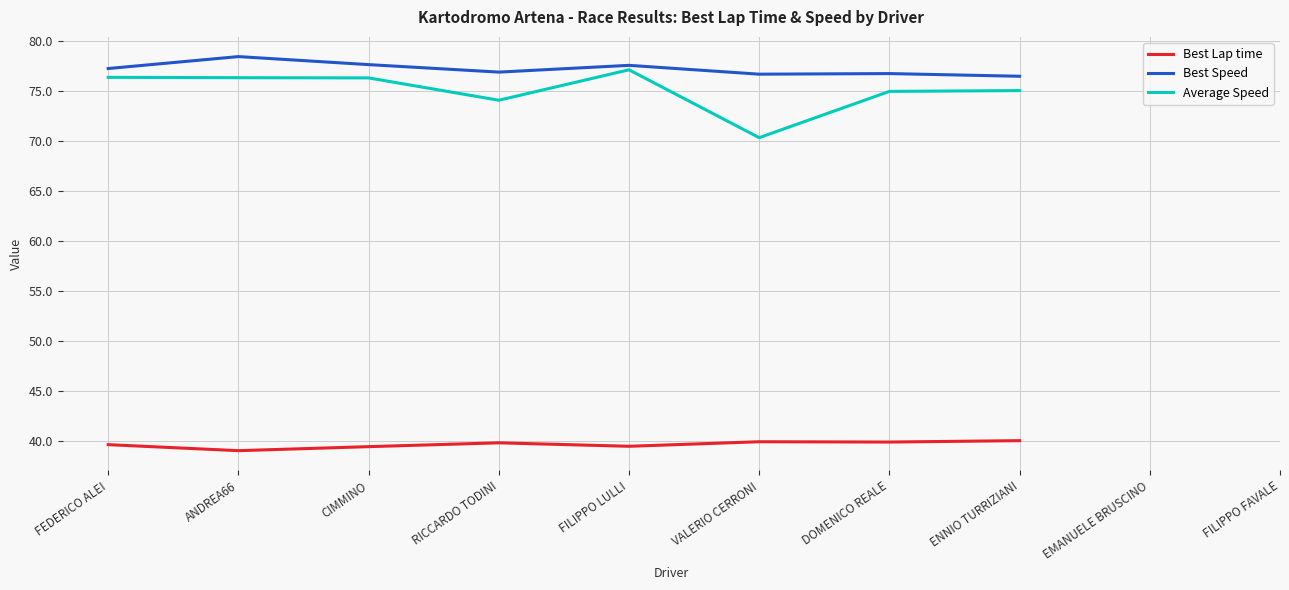

What is the difference between the Best Speed values at CIMMINO and DOMENICO REALE?

0.9